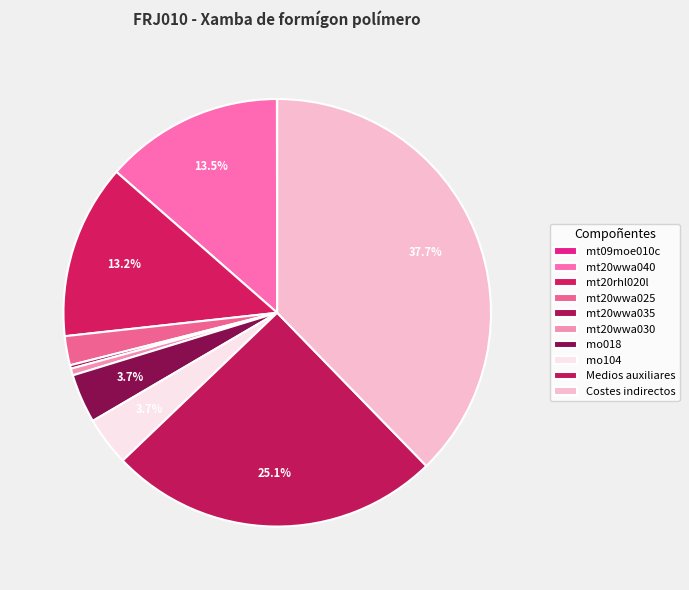

How many slices are in this pie chart?

10